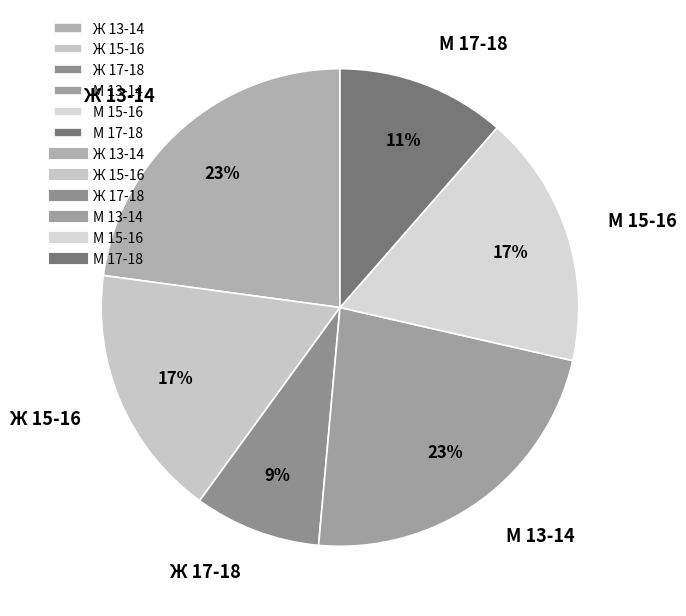

To the nearest percent, what is the difference between the largest and smallest slice percentages?

14%